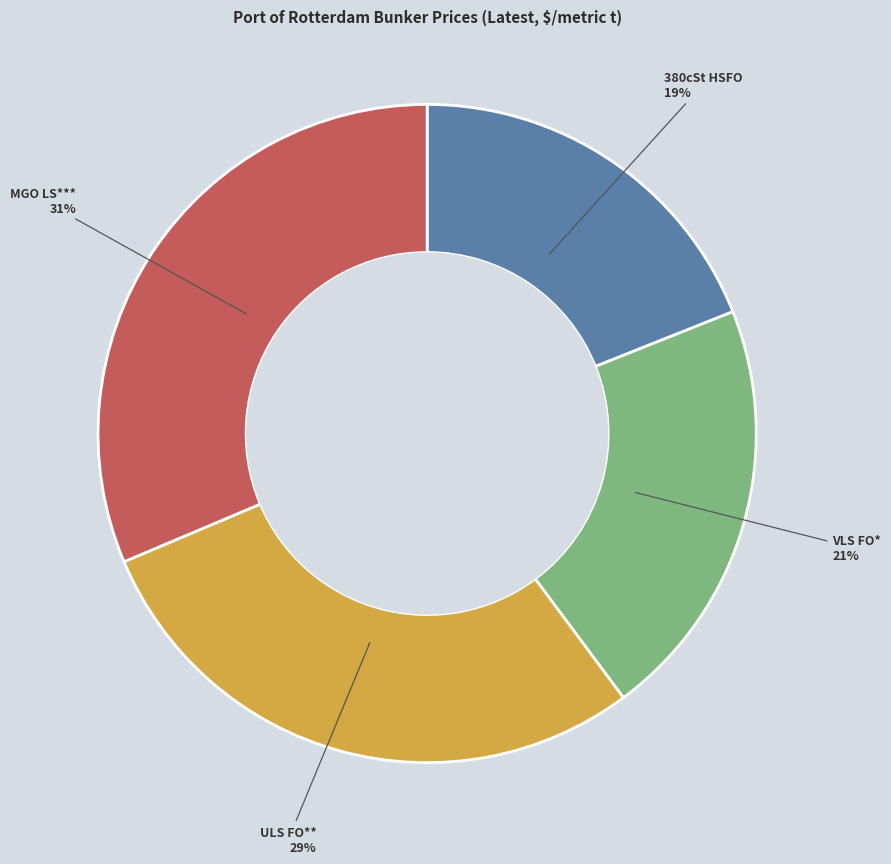

To the nearest percent, what is the average slice percentage?

25%